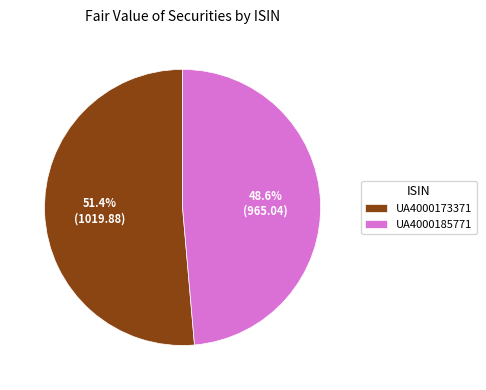

Combined, do UA4000173371 and UA4000185771 account for over 50%?

Yes